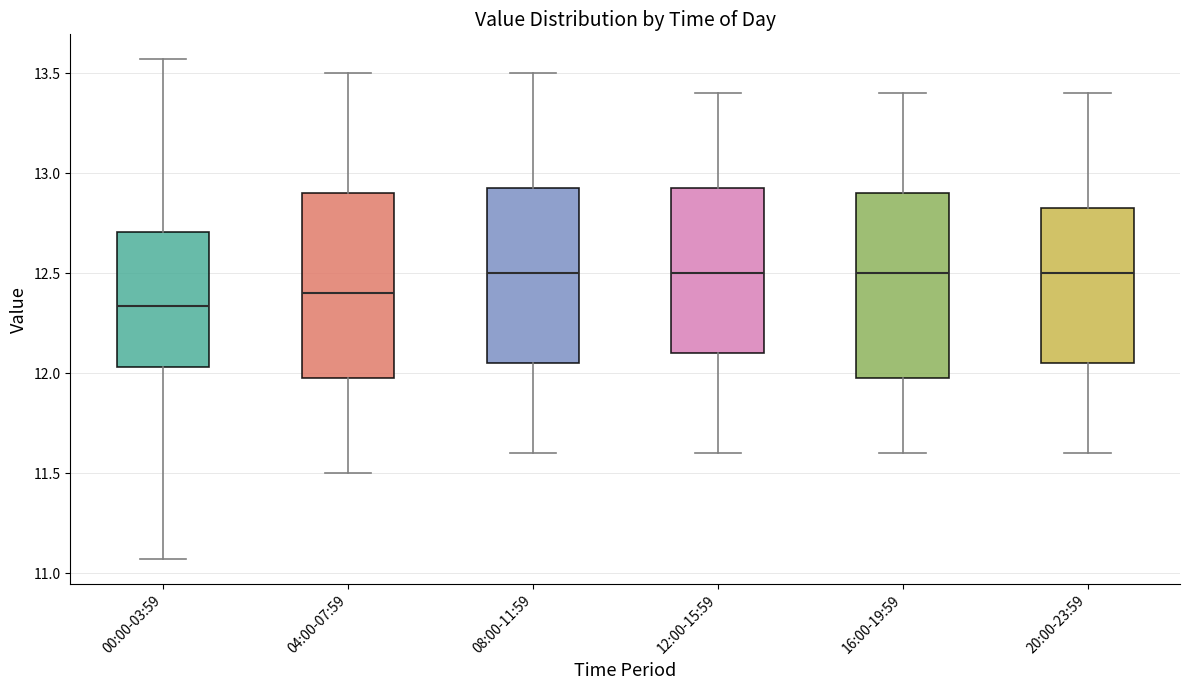

Reading left to right, transcribe this box plot: for each box, give where its median line is, the range the box spans, and where its two whiskers end, as read against the y-axis. The values are not printed on the chart, so give them approximately, as read against the axis.

00:00-03:59: median 12.35, box 12.05 to 12.70, whiskers 11.05 to 13.55
04:00-07:59: median 12.40, box 12.00 to 12.90, whiskers 11.50 to 13.50
08:00-11:59: median 12.50, box 12.05 to 12.95, whiskers 11.60 to 13.50
12:00-15:59: median 12.50, box 12.10 to 12.95, whiskers 11.60 to 13.40
16:00-19:59: median 12.50, box 12.00 to 12.90, whiskers 11.60 to 13.40
20:00-23:59: median 12.50, box 12.05 to 12.85, whiskers 11.60 to 13.40